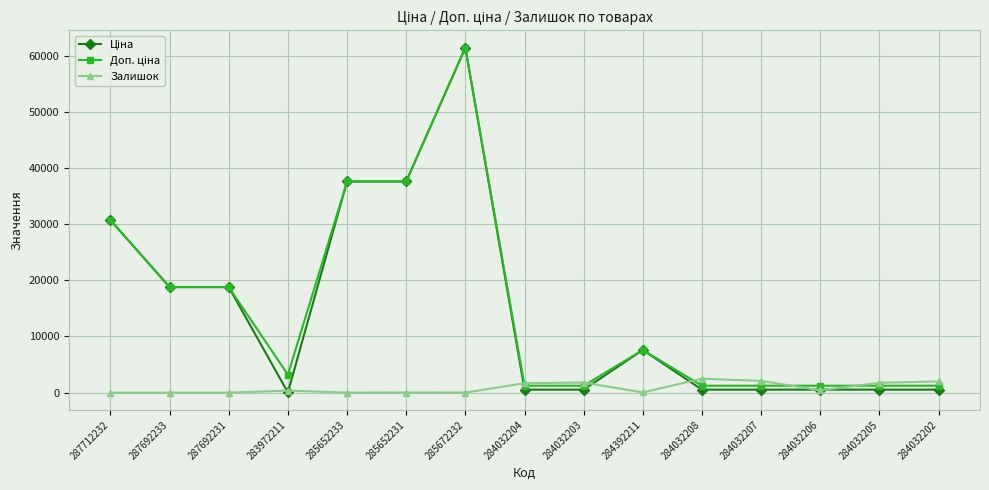

What is the difference between the Залишок values at 284032204 and 285652233?

1664.0